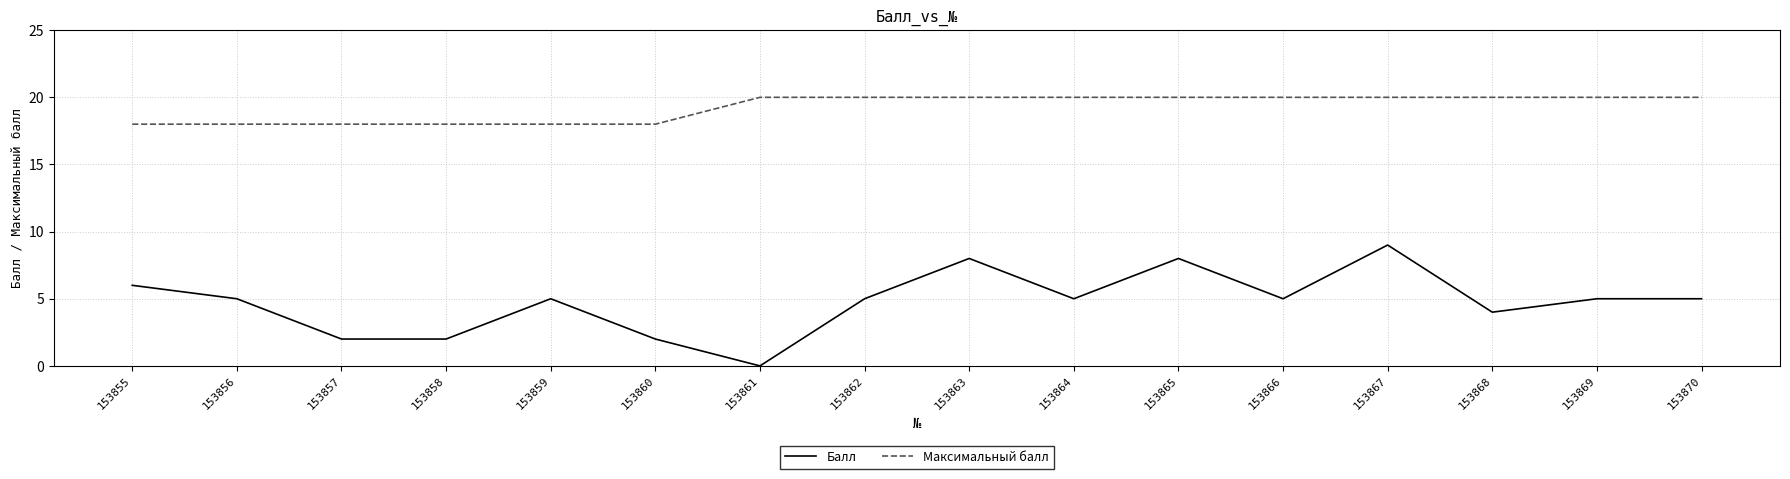

What is the approximate value of Балл at 153863?

8